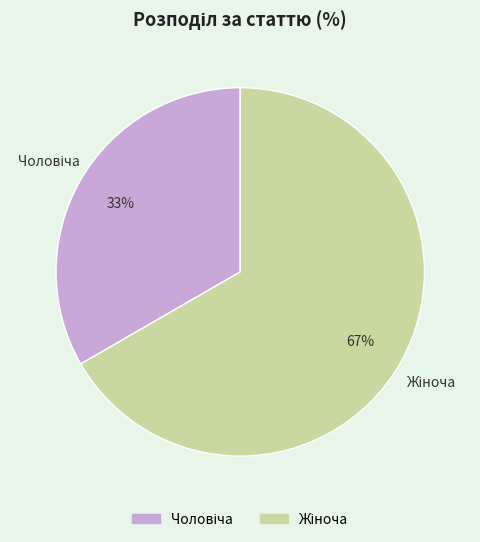

To the nearest percent, what is the average slice percentage?

50%